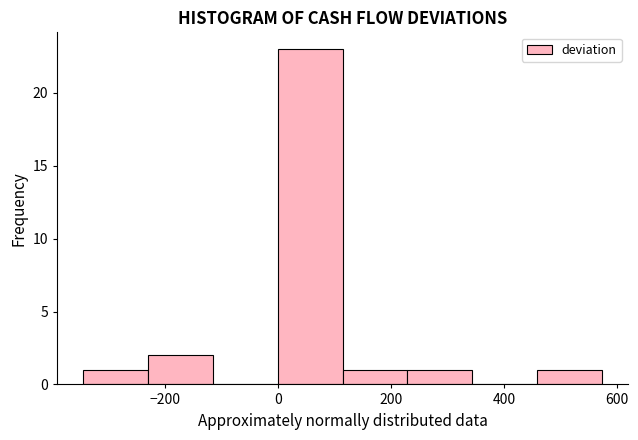

Which range on the x-axis has the tallest bar?

0 to 120